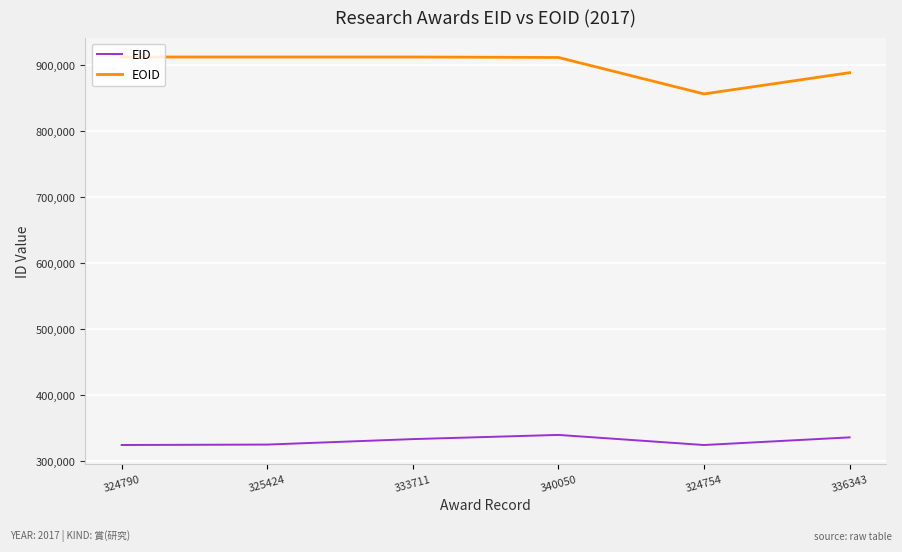

What is the difference between the maximum and minimum values in the EOID series?

55906